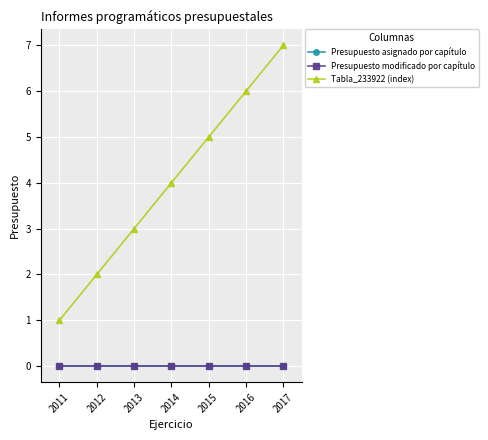

Between 2012 and 2016, which series saw the biggest shift?

Tabla_233922 (index)